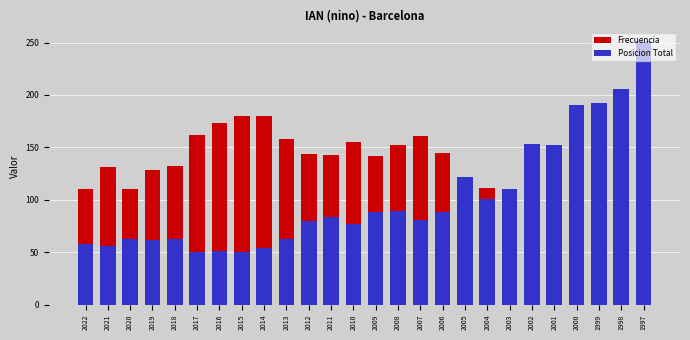

What is the difference between the second highest and minimum values in the Posicion Total series?

156